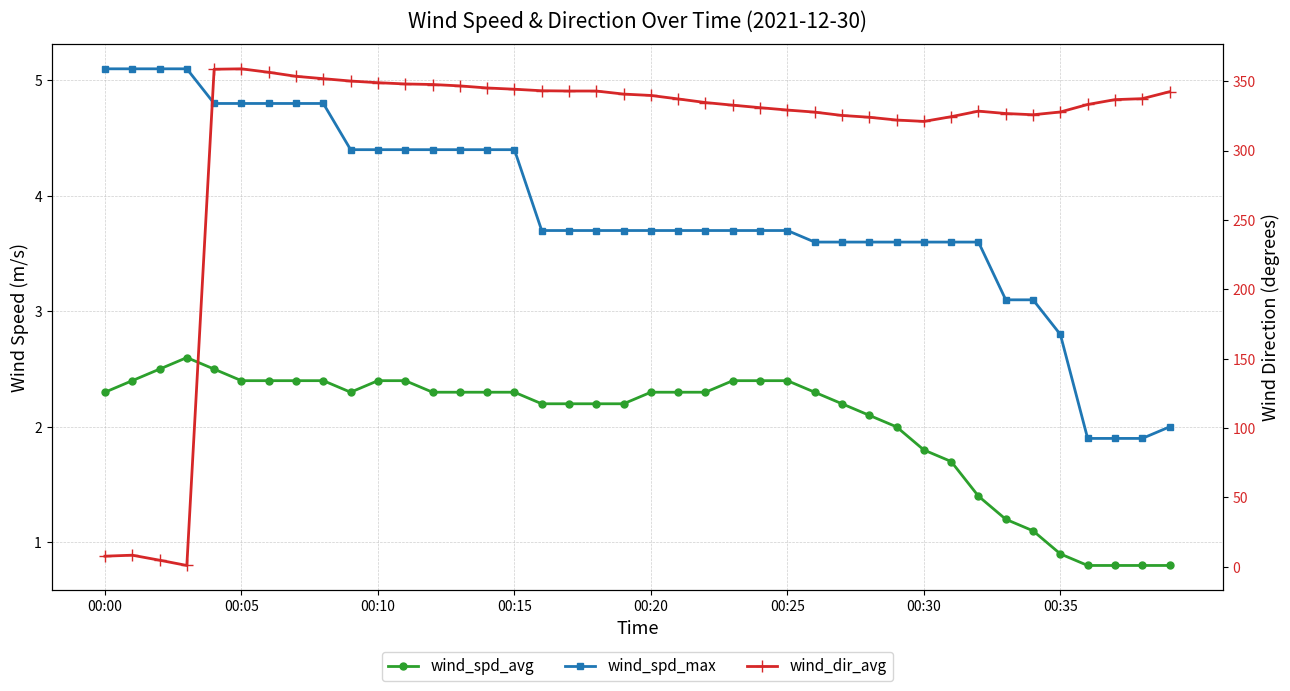

Where is wind_spd_max nearest to the value 3?

33